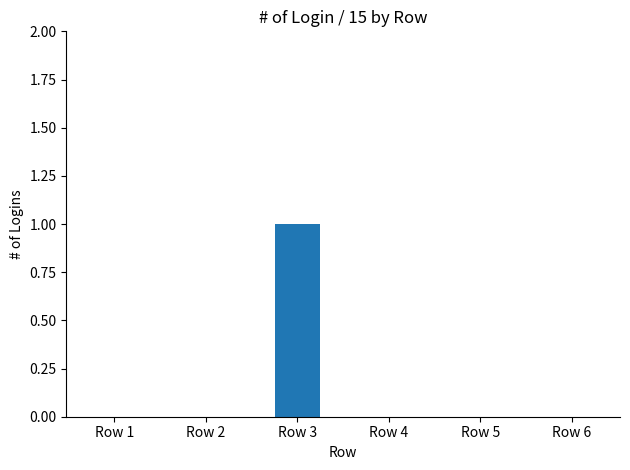

How many categories are shown in the chart?

6